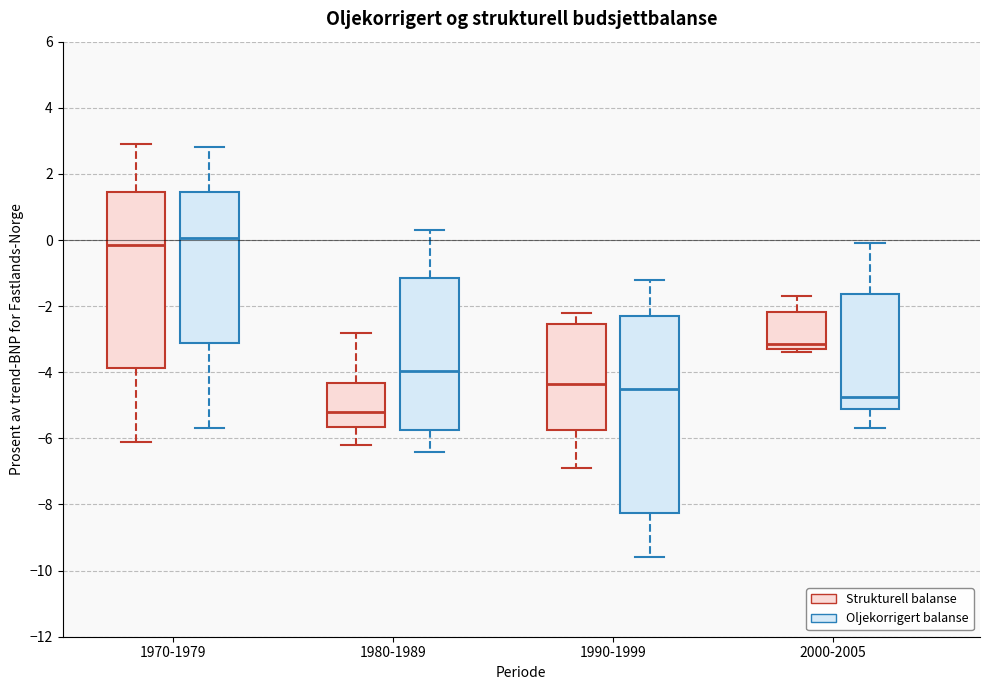

Where does the median line of the box for 1980-1989 (Oljekorrigert balanse) sit on the y-axis? The values are not printed on the chart, so give them approximately, as read against the axis.

-4.0